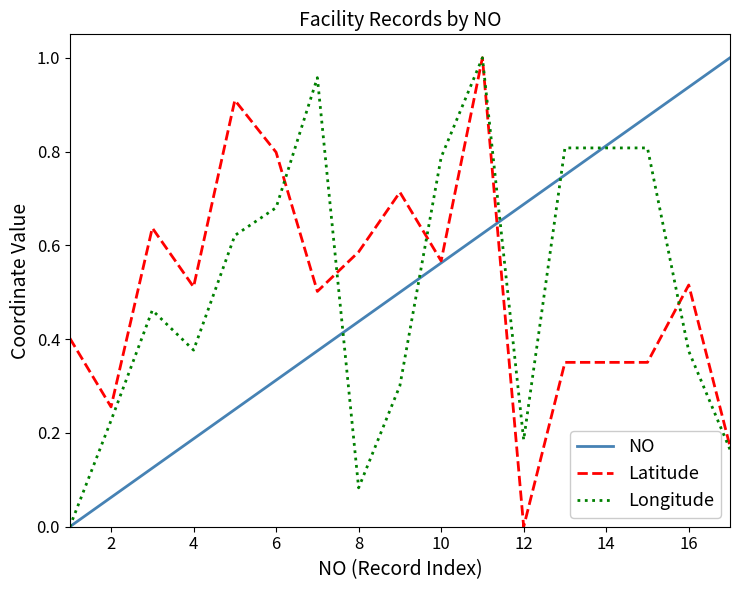

How many lines are shown in the chart?

3